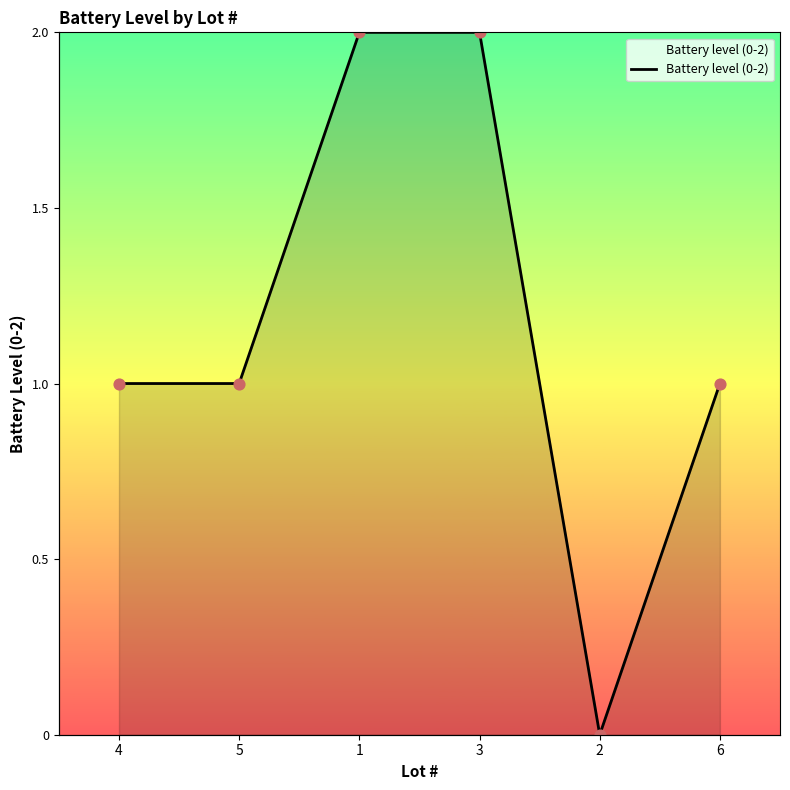

What is the change in value from 4 to 1?

+1